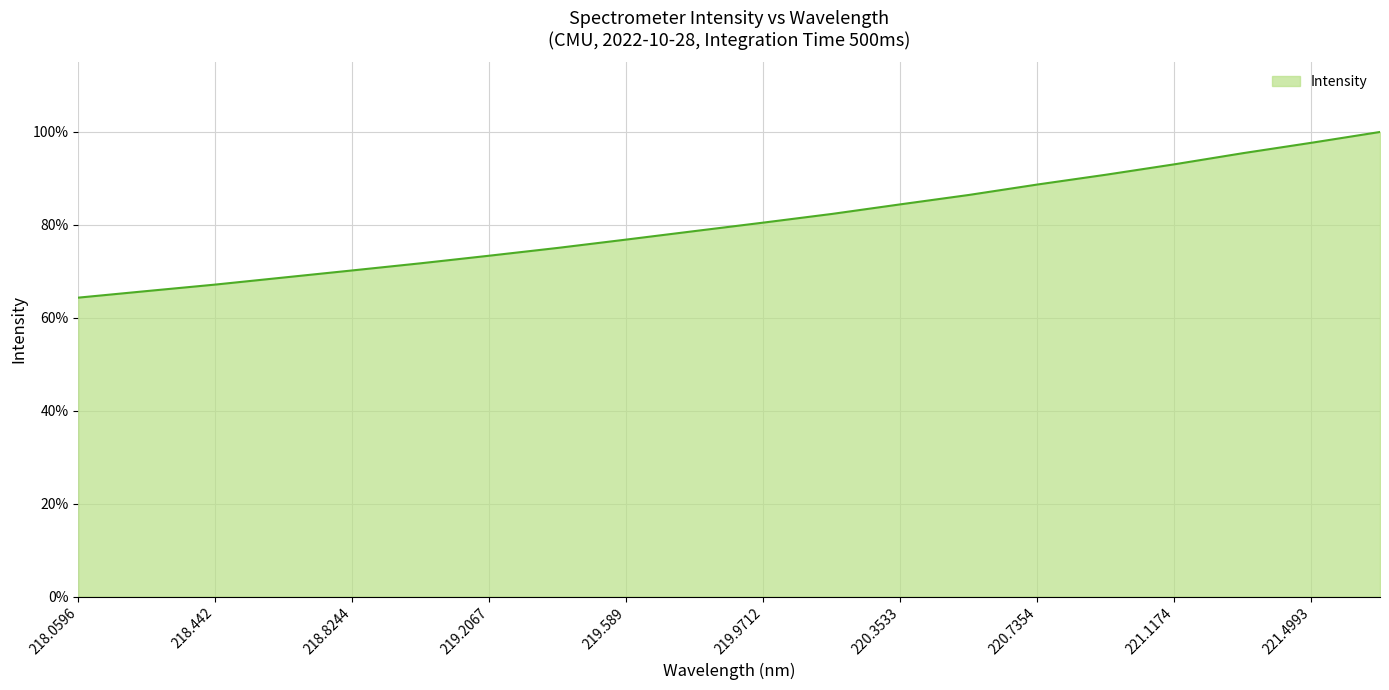

What is the value of the 19th point from the left?

1.0